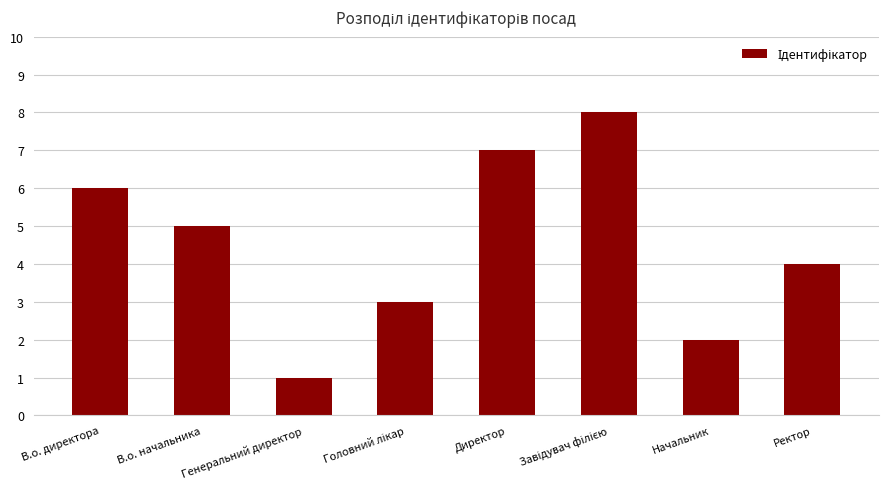

True or false: the data shows 7 at Директор.

True